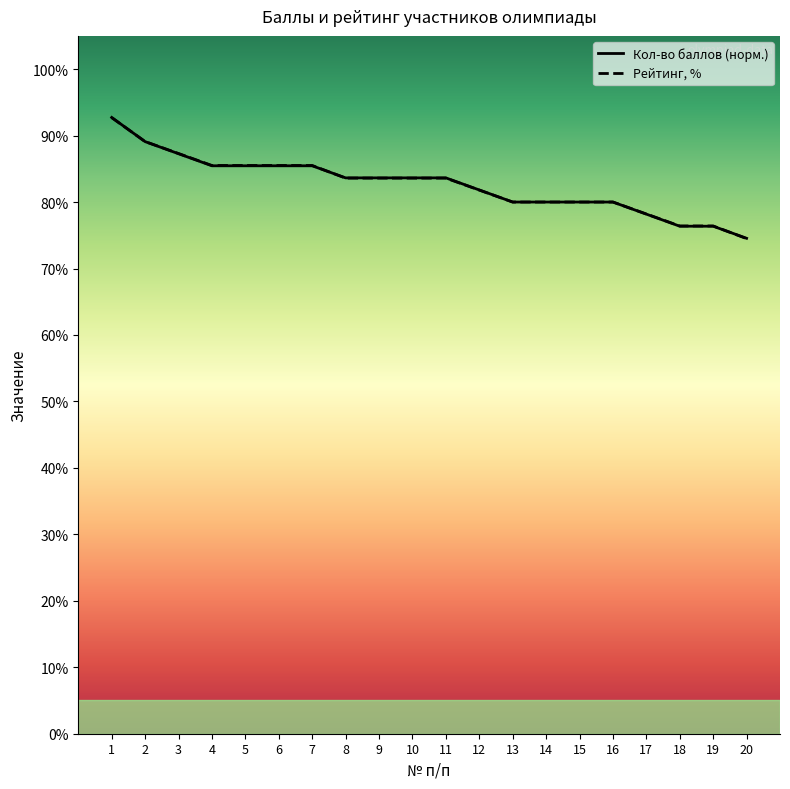

Reading left to right, what are all the values shown in this chart?

Кол-во баллов: 0.9	0.9	0.9	0.9	0.9	0.9	0.9	0.8	0.8	0.8	0.8	0.8	0.8	0.8	0.8	0.8	0.8	0.8	0.8	0.7
Рейтинг, %: 0.9	0.9	0.9	0.9	0.9	0.9	0.9	0.8	0.8	0.8	0.8	0.8	0.8	0.8	0.8	0.8	0.8	0.8	0.8	0.7